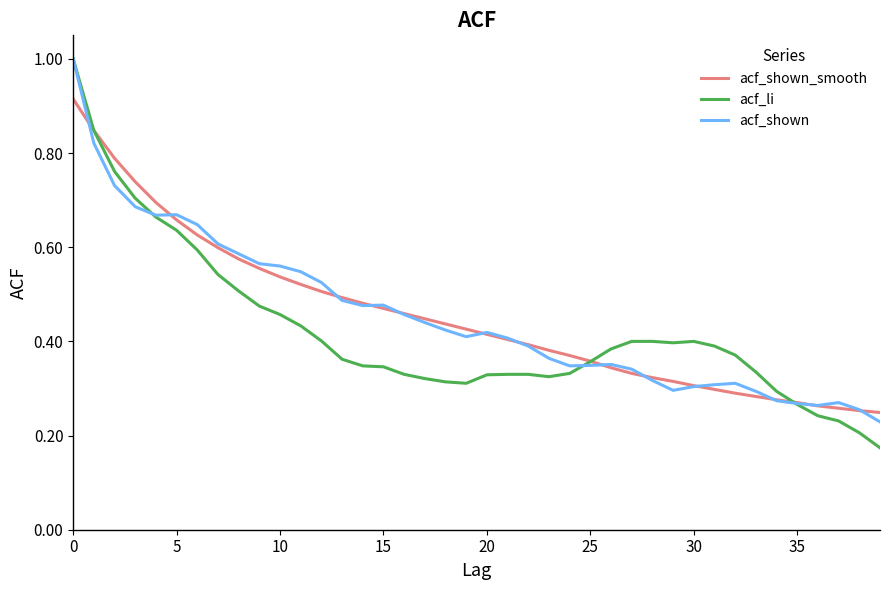

What is the maximum value shown in the chart?

1.0